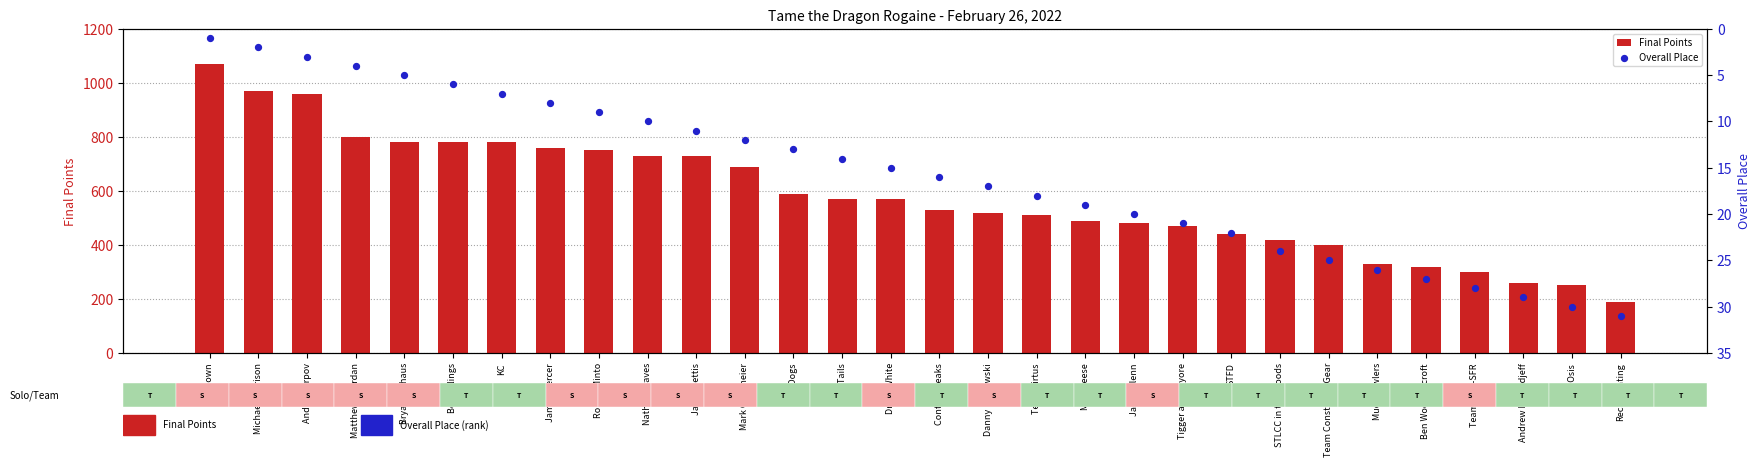

Which series contains the lowest Y value?

Overall Place